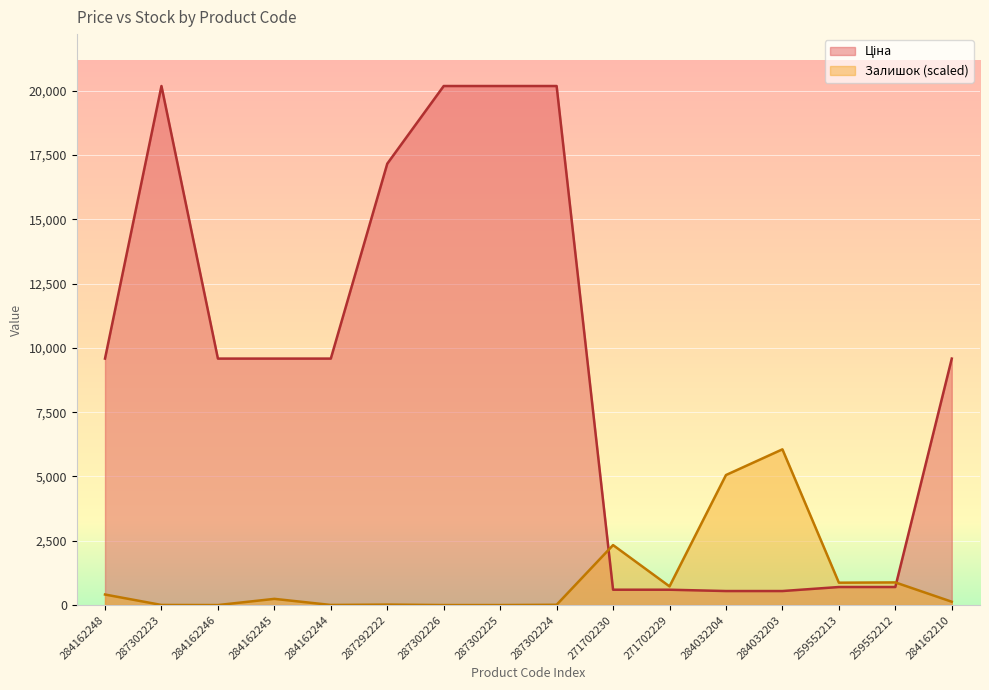

What is the value of the Залишок point at the 16th from the left?

129.4